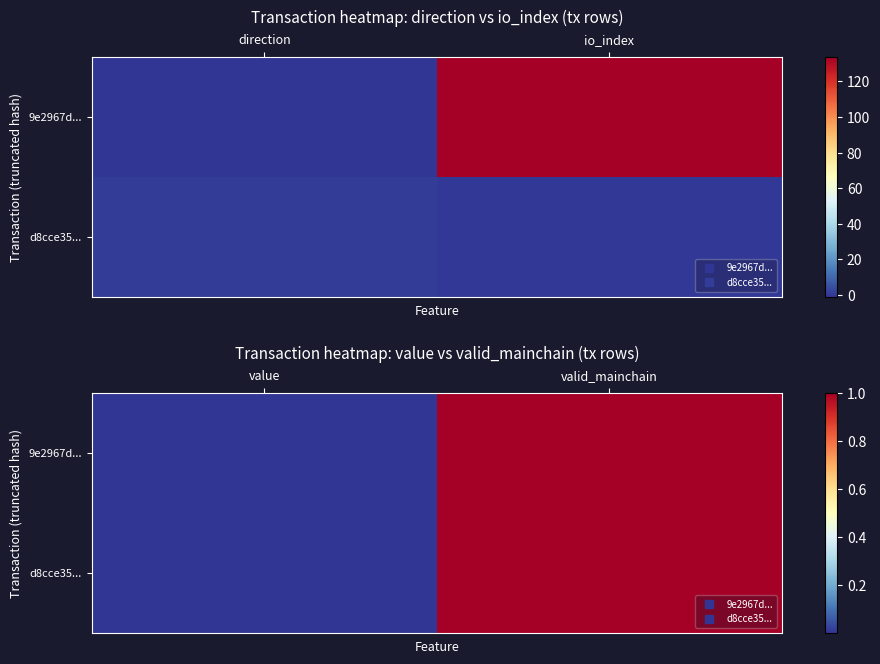

List the labels in order of 9e2967d... value, smallest first.

value, valid_mainchain